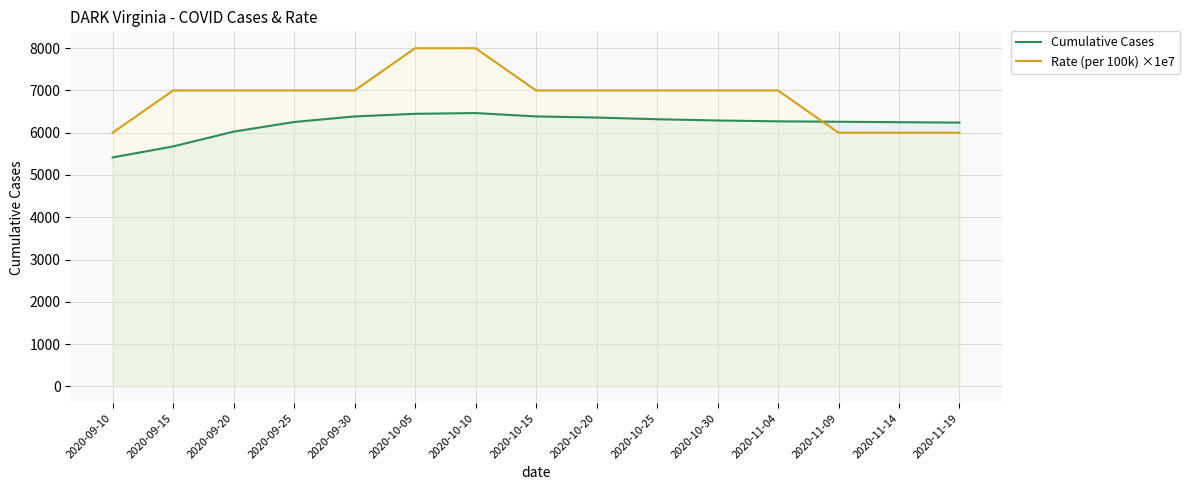

What is the difference between the Cumulative Cases values at 2020-11-14 and 2020-10-25?

70.0